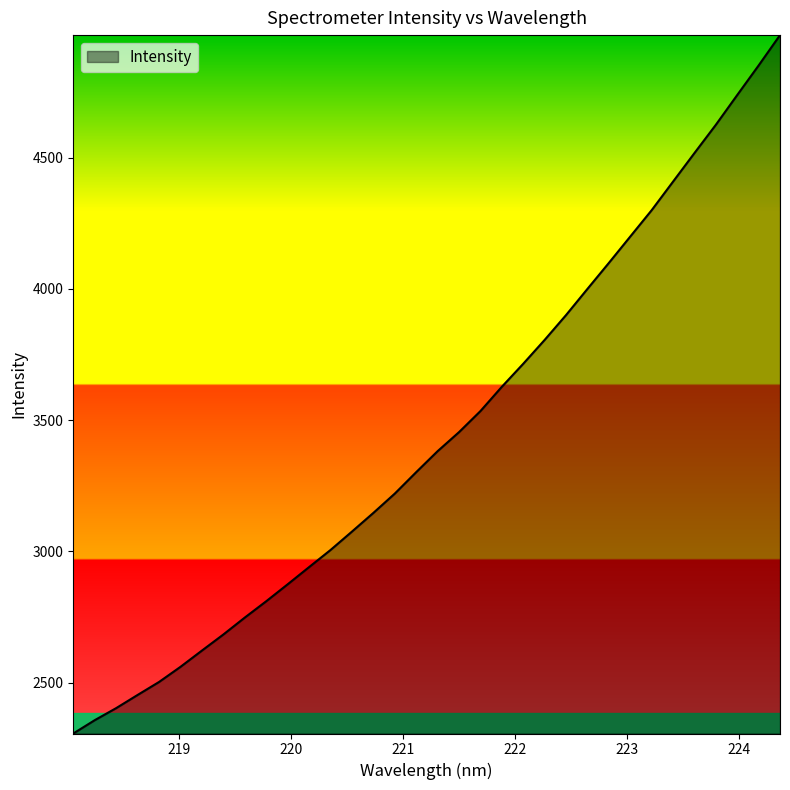

What is the smallest value displayed?

2306.5